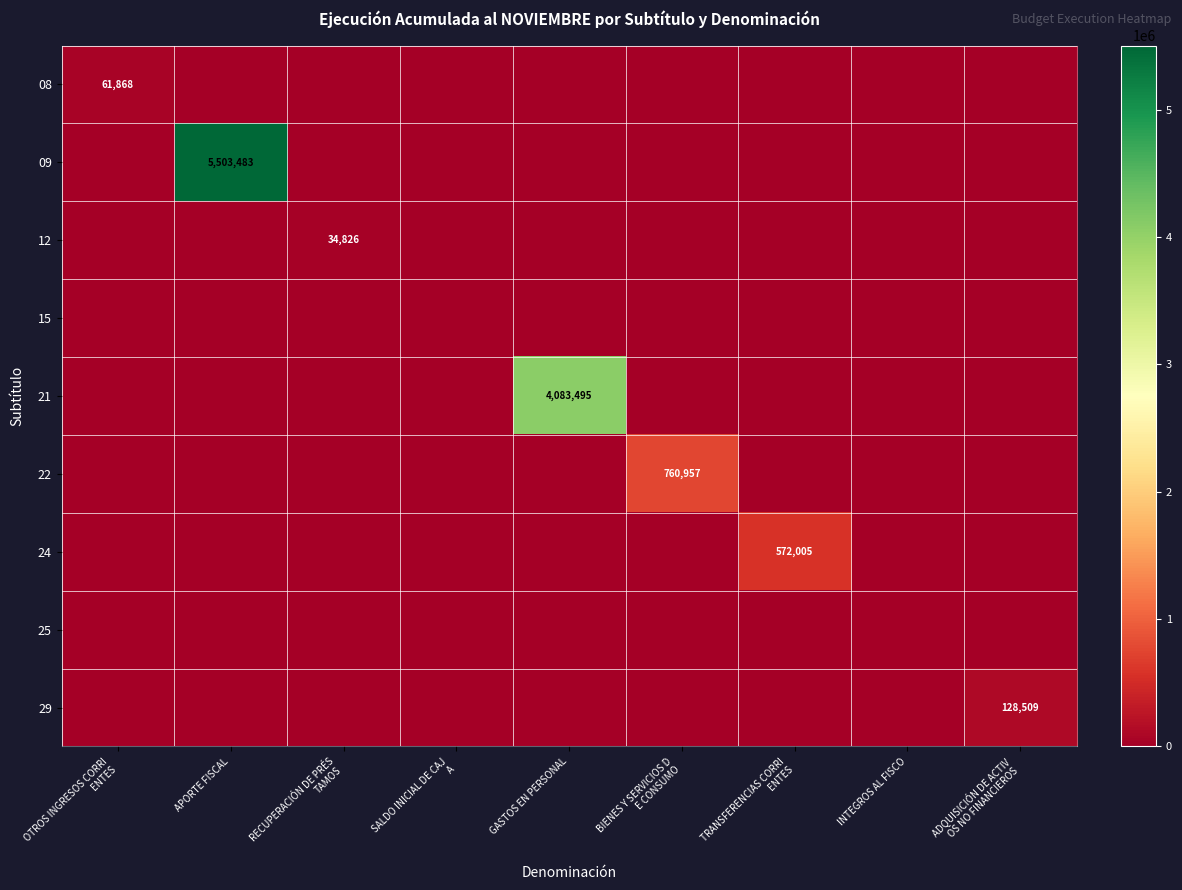

Between ADQUISICIÓN DE ACTIV
OS NO FINANCIEROS and BIENES Y SERVICIOS D
E CONSUMO, which is larger?

ADQUISICIÓN DE ACTIV
OS NO FINANCIEROS